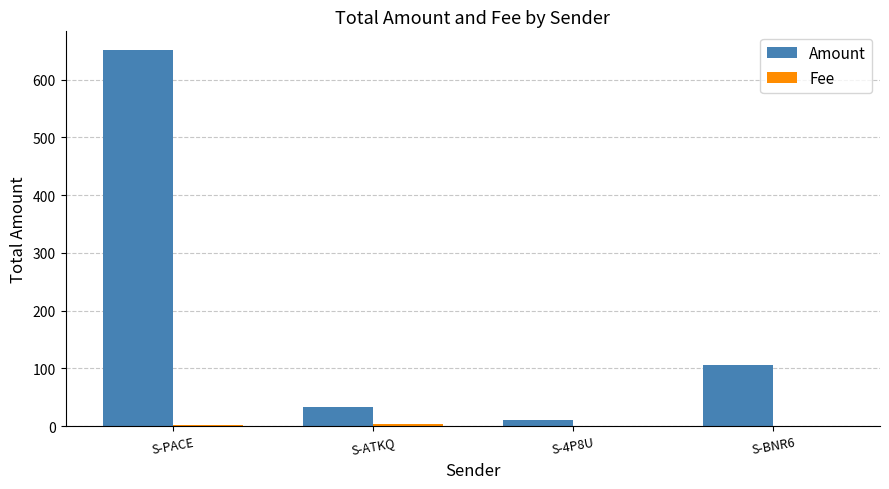

At which category is the sum across all series the highest?

S-PACE